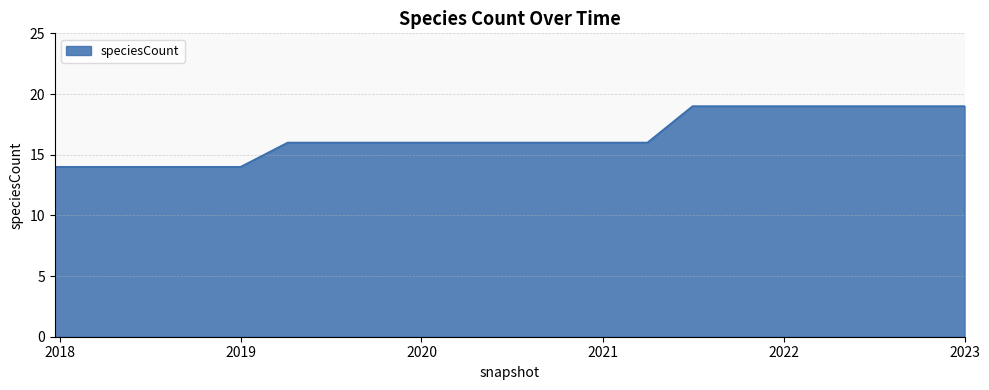

How many distinct data groups are displayed?

1